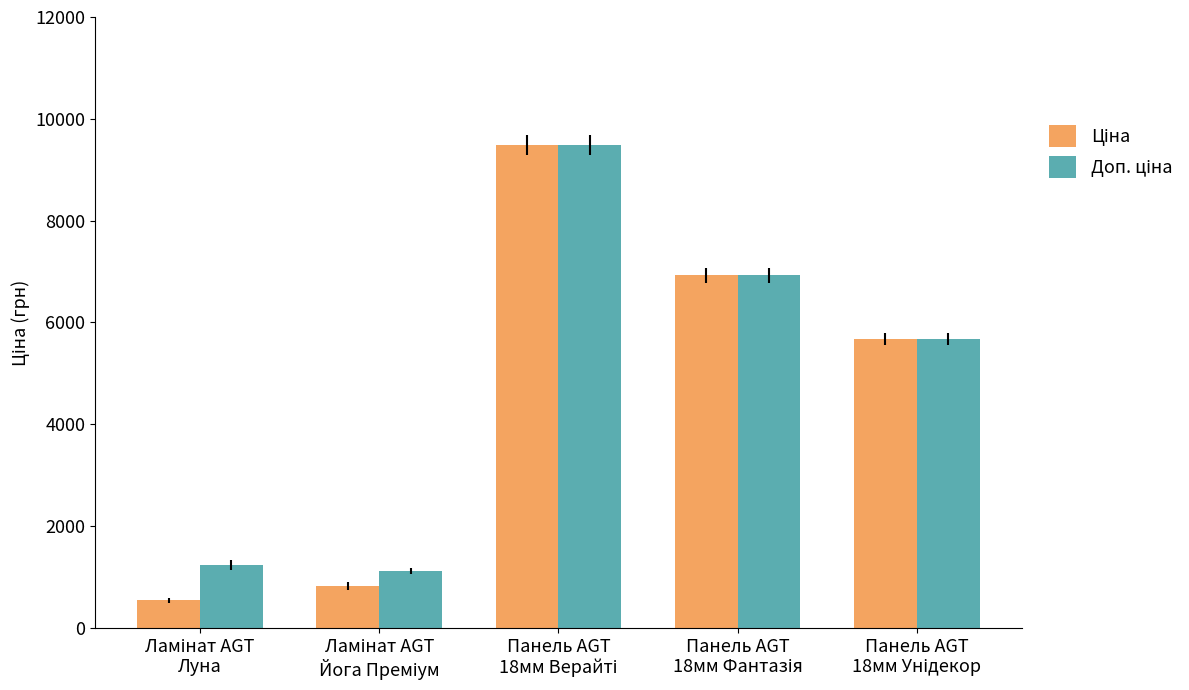

How many data points does each series have?

5